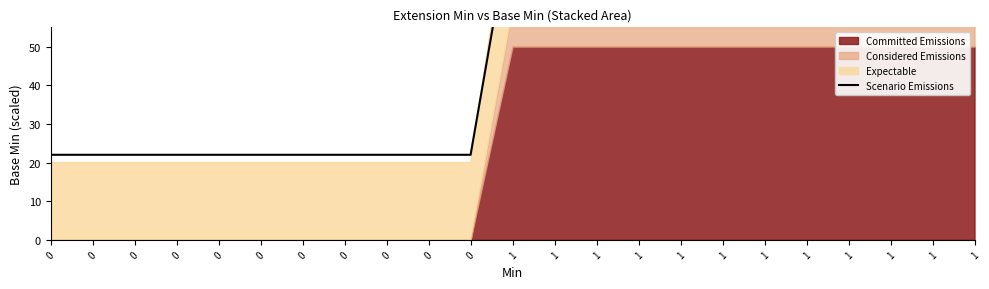

Approximately how many times larger is the value at 1 compared to 0?

3.8